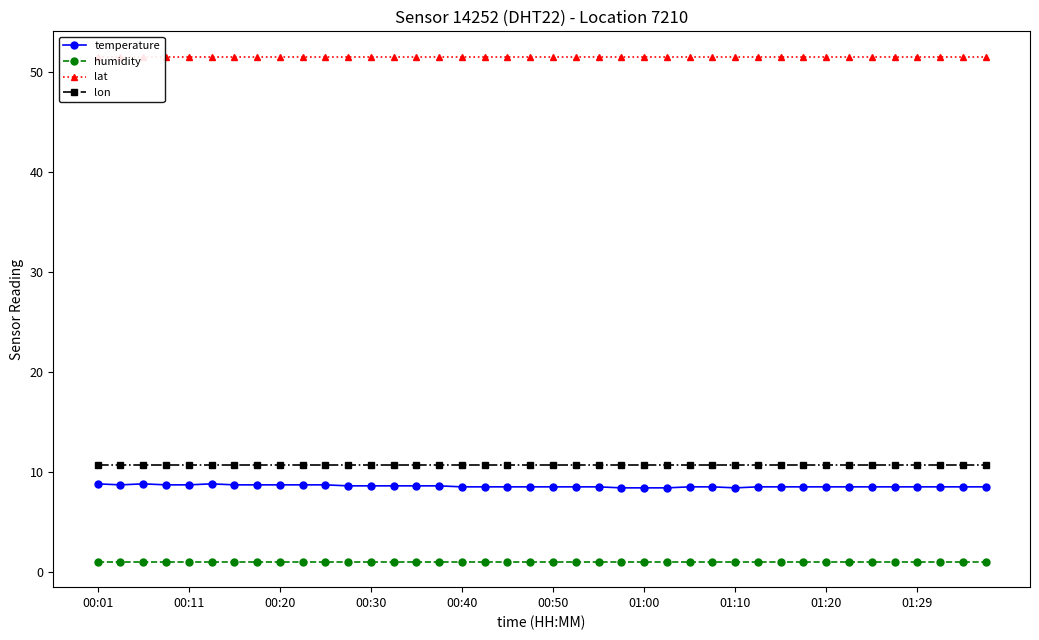

What position from the right is 22?

18